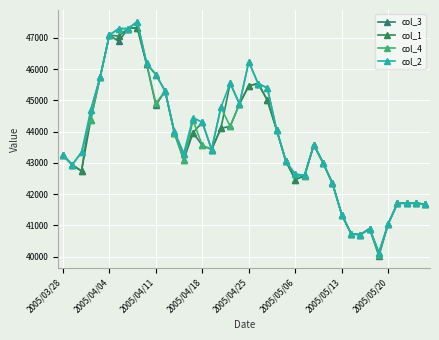

What is the highest value of the col_2 series?

47520